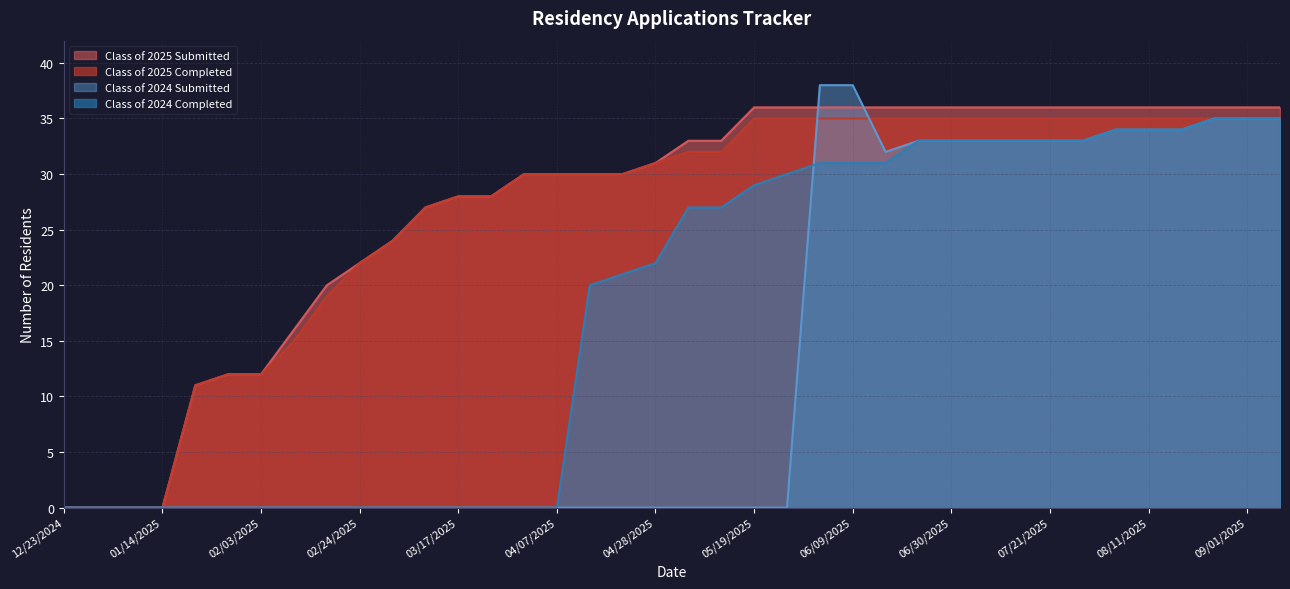

What is the difference between the highest and lowest values at 08/18/2025?

2